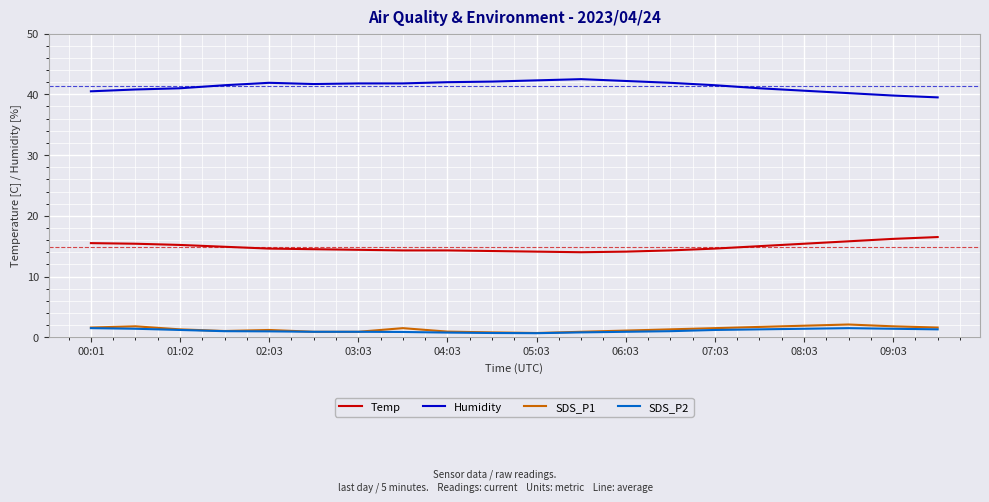

Does the chart have visible grid lines?

Yes